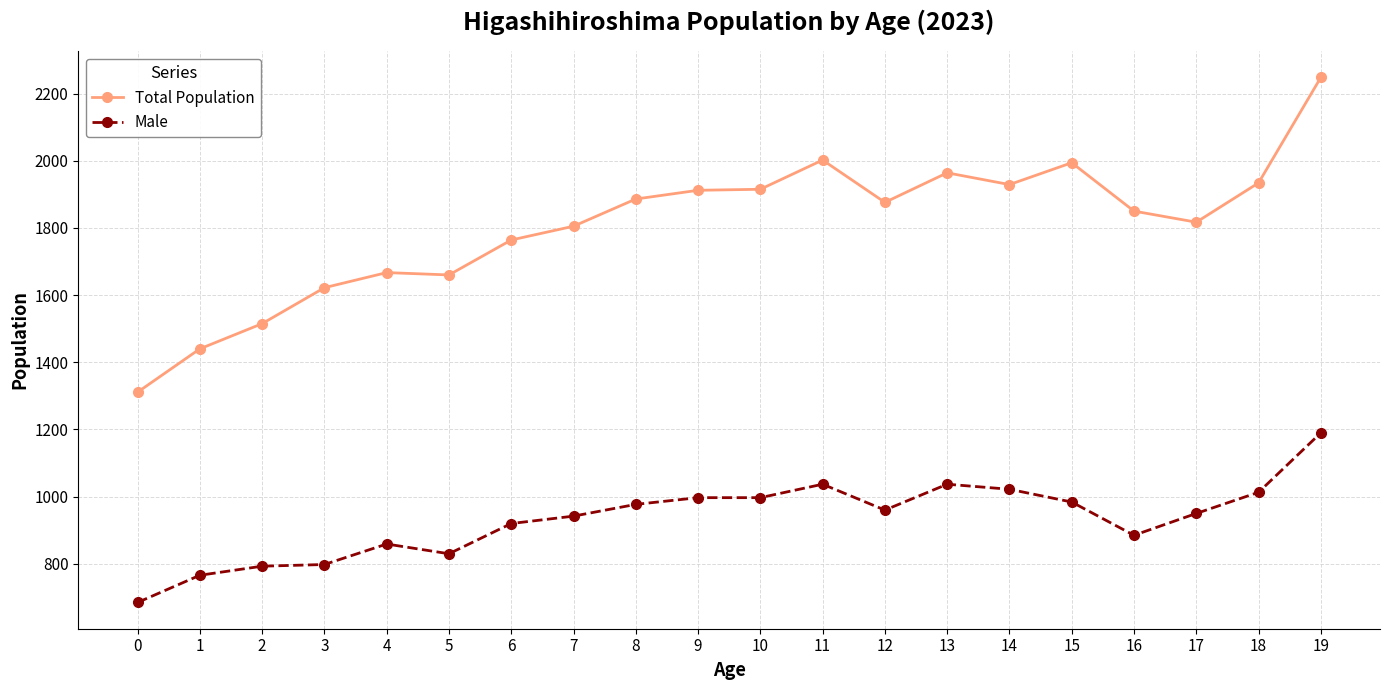

Rank the series by their average value, from lowest to highest.

Male, Total Population